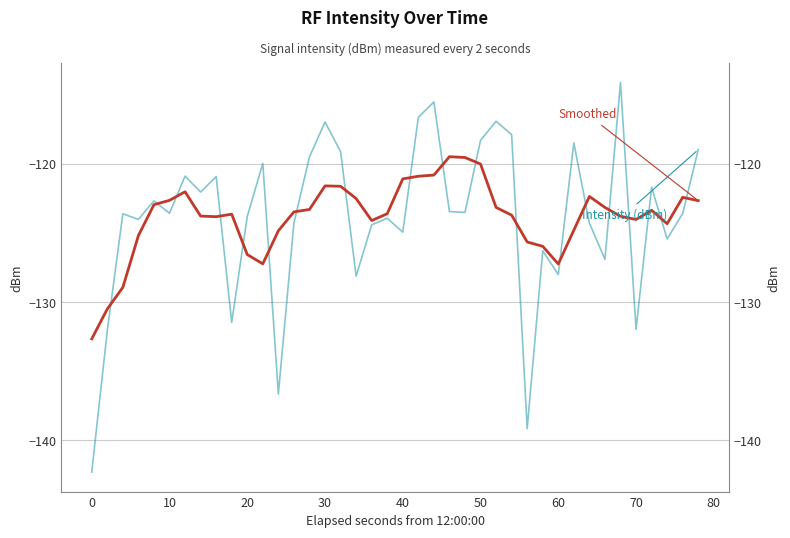

Rank the series by their average value, from lowest to highest.

Intensity (dBm), Smoothed (5-pt avg)